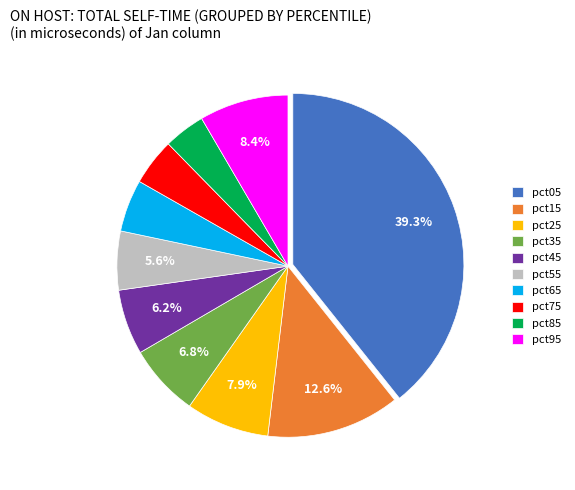

What percentage do pct35 and pct05 together represent?

46.1%